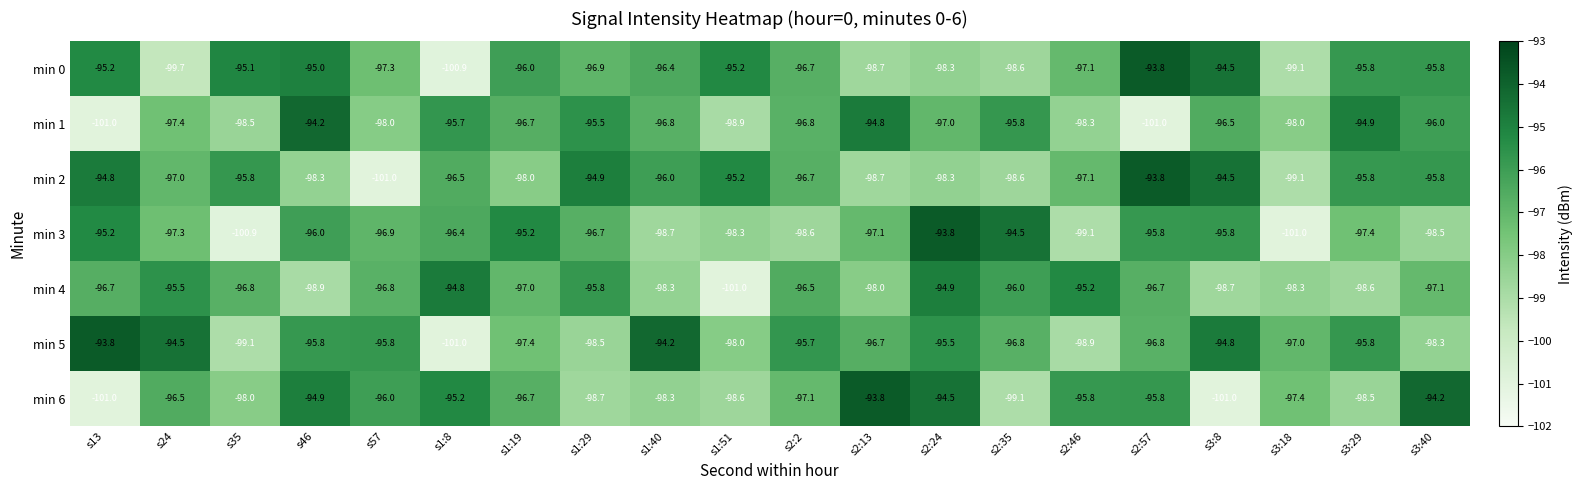

Which series changed the most between s2:2 and s2:35?

min 3